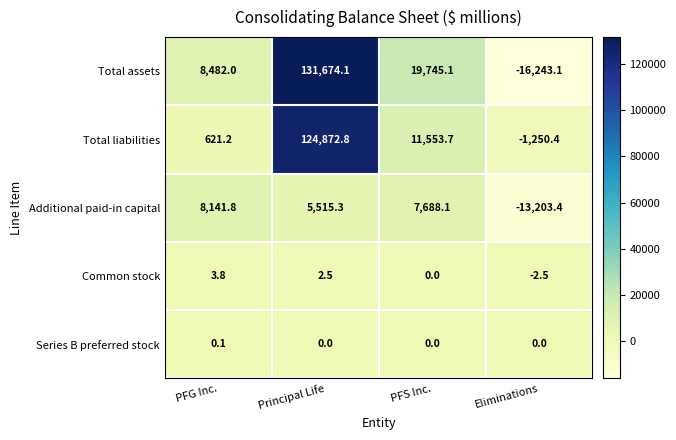

How many values in the Total liabilities series exceed 11553?

2